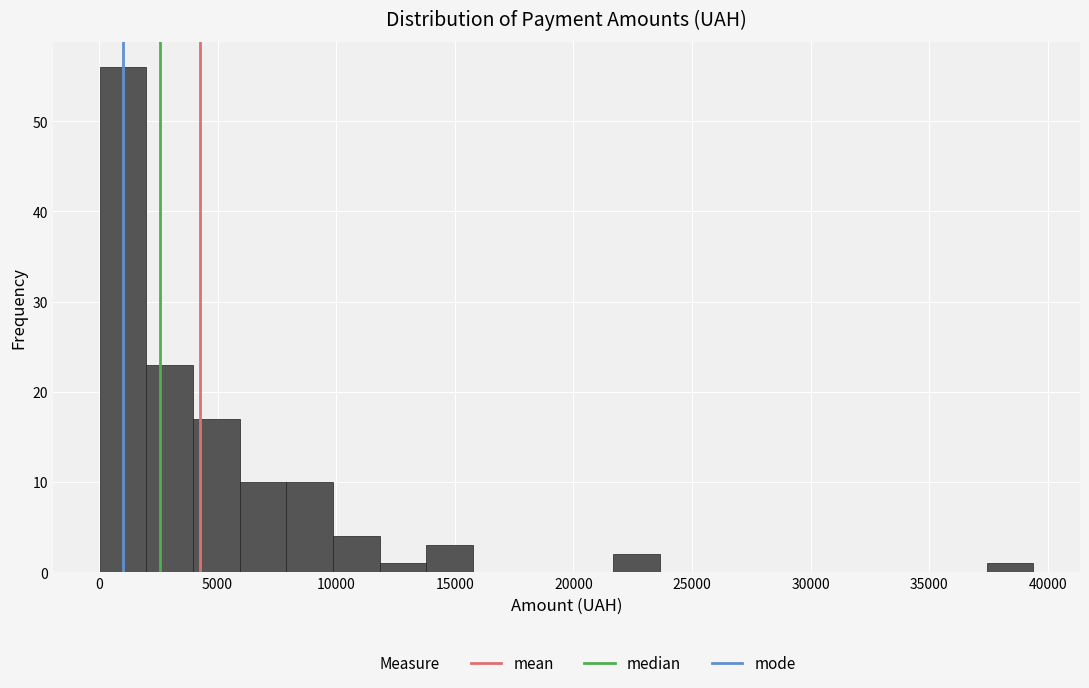

Read against the x-axis, roughly where is the centre of the tallest bar?

1000